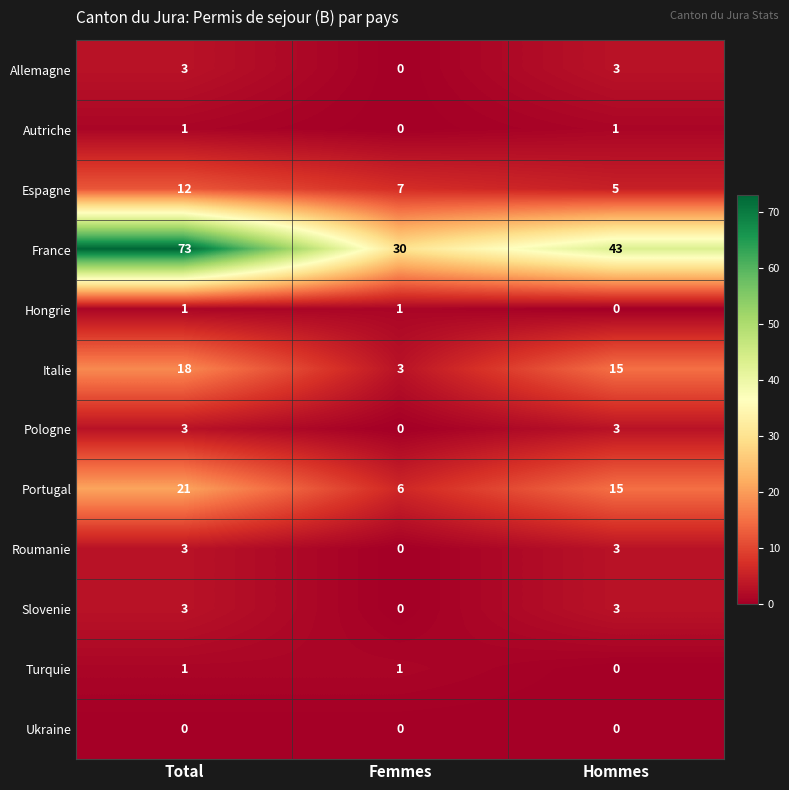

At which label does Portugal first exceed 15?

Total